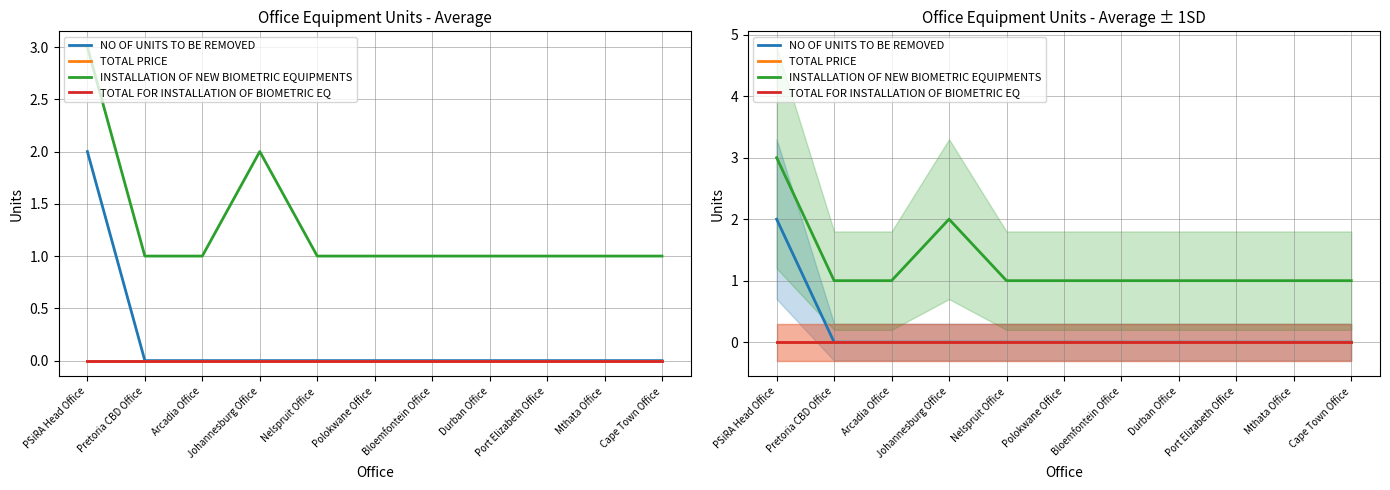

How many lines are shown in the chart?

4